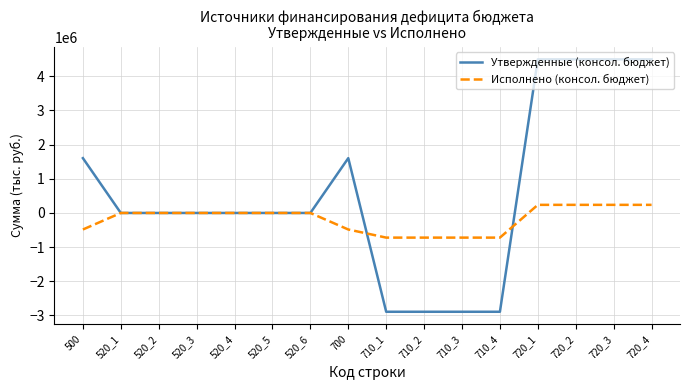

At how many categories does at least one series exceed 2276856?

4